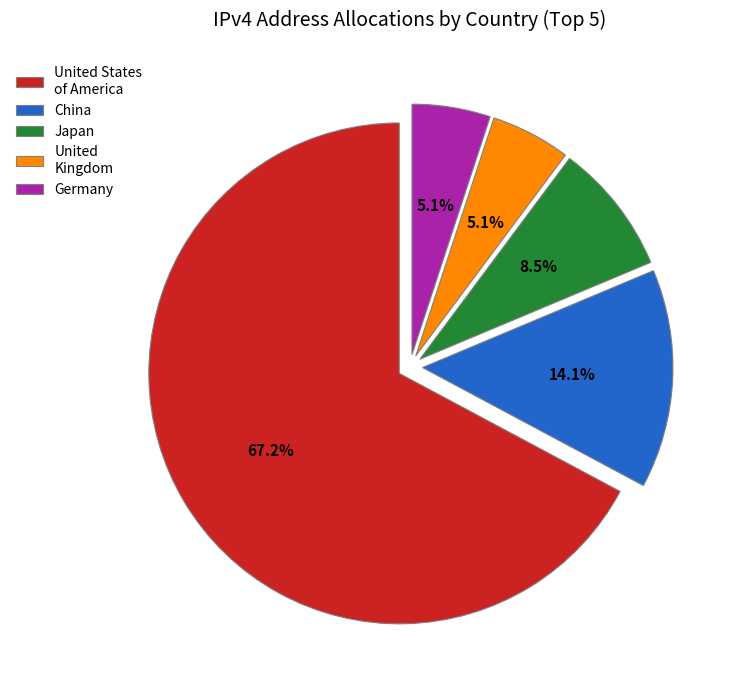

To the nearest percent, what percentage of the pie is United States of America?

67%